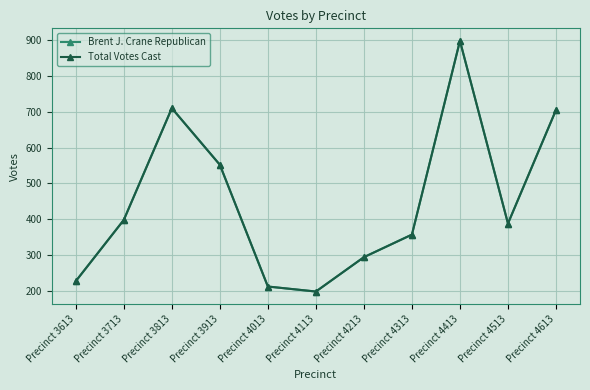

Rank the categories by Total Votes Cast value from lowest to highest.

Precinct 4113, Precinct 4013, Precinct 3613, Precinct 4213, Precinct 4313, Precinct 4513, Precinct 3713, Precinct 3913, Precinct 4613, Precinct 3813, Precinct 4413